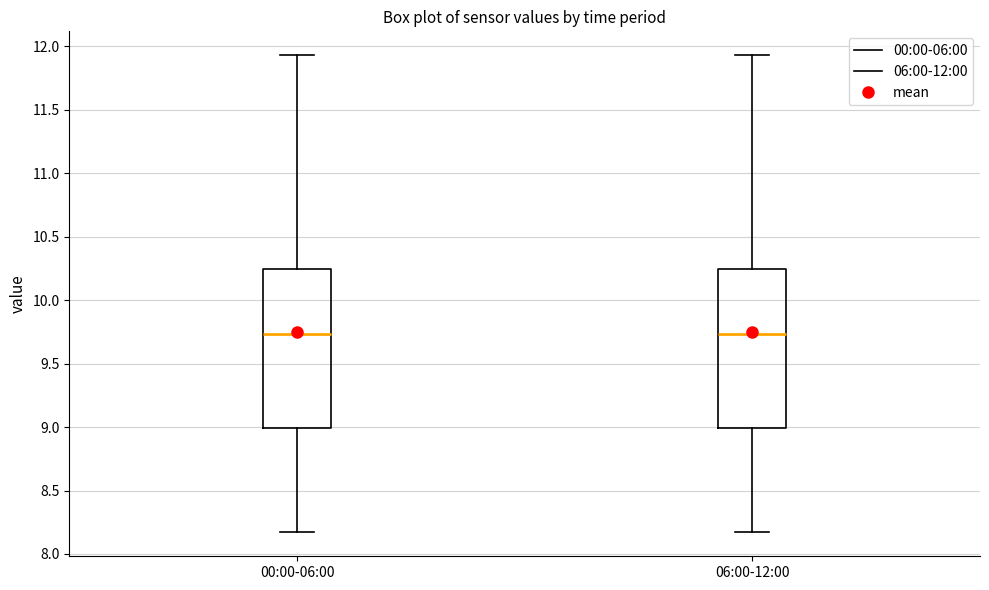

Reading left to right, read every box against the y-axis: the position of its median line, the range the box covers, and the ends of its whiskers. The values are not printed on the chart, so give them approximately, as read against the axis.

00:00-06:00: median 9.75, box 9.00 to 10.25, whiskers 8.15 to 11.95
06:00-12:00: median 9.75, box 9.00 to 10.25, whiskers 8.15 to 11.95